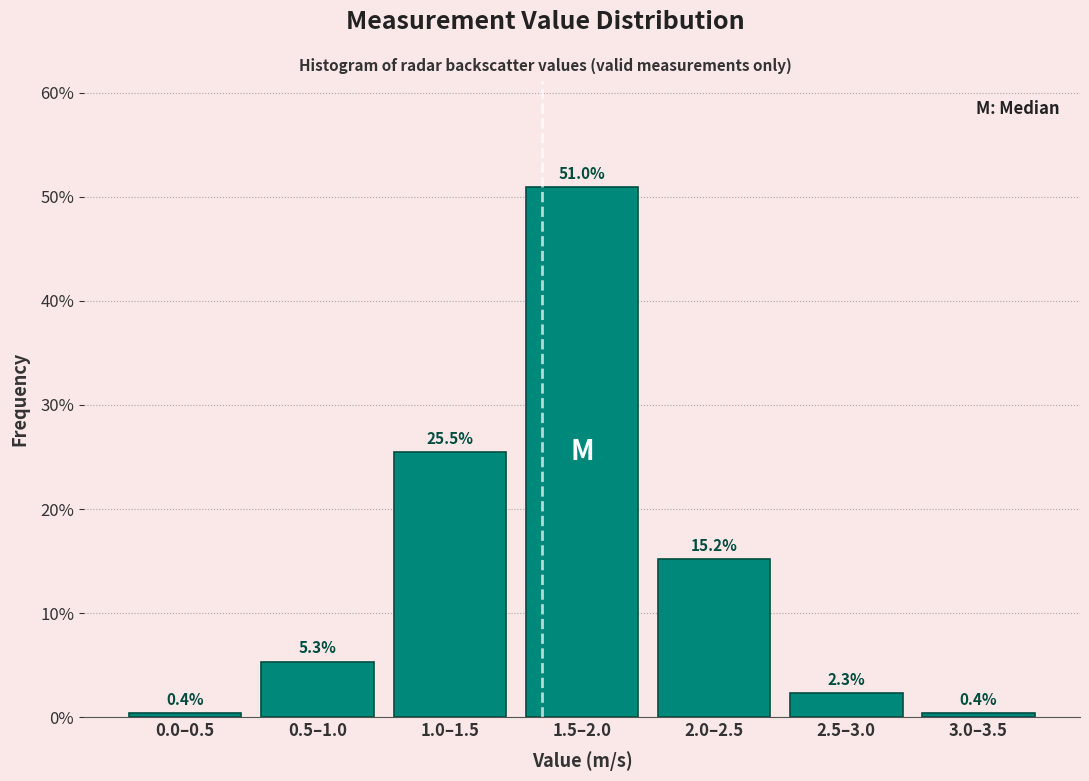

Reading right to left, what are all the values shown in this chart?

3.0–3.5=0.4	2.5–3.0=2.3	2.0–2.5=15.2	1.5–2.0=51.0	1.0–1.5=25.5	0.5–1.0=5.3	0.0–0.5=0.4